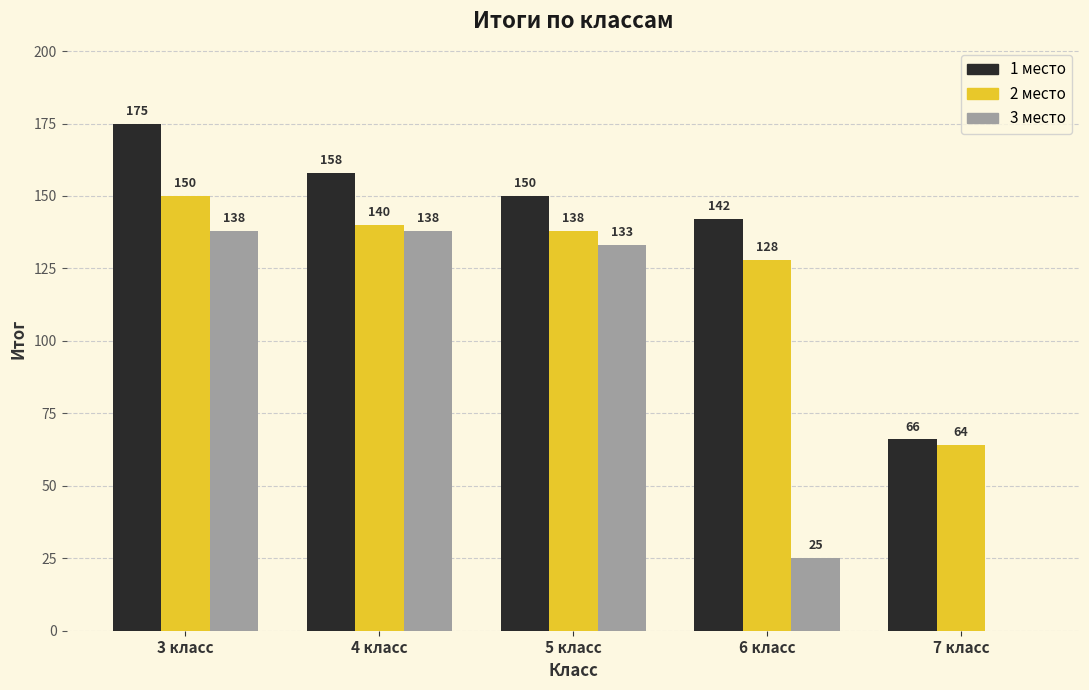

Reading right to left, list all the values displayed in this chart.

1 место: 7 класс=66	6 класс=142	5 класс=150	4 класс=158	3 класс=175
2 место: 7 класс=64	6 класс=128	5 класс=138	4 класс=140	3 класс=150
3 место: 7 класс=0	6 класс=25	5 класс=133	4 класс=138	3 класс=138